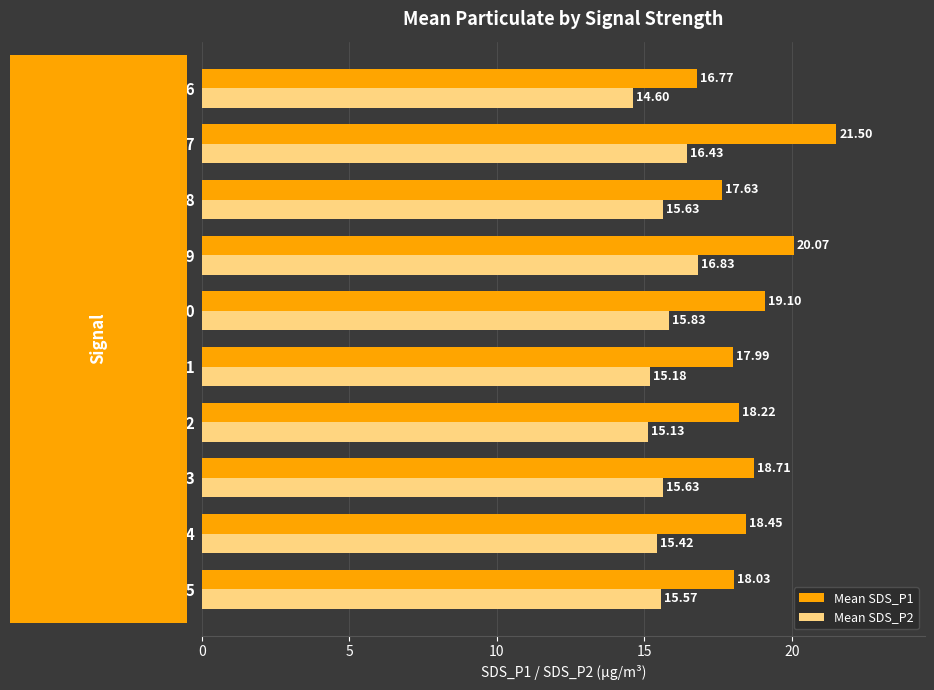

What is the average value of the Mean SDS_P1 series?

18.6